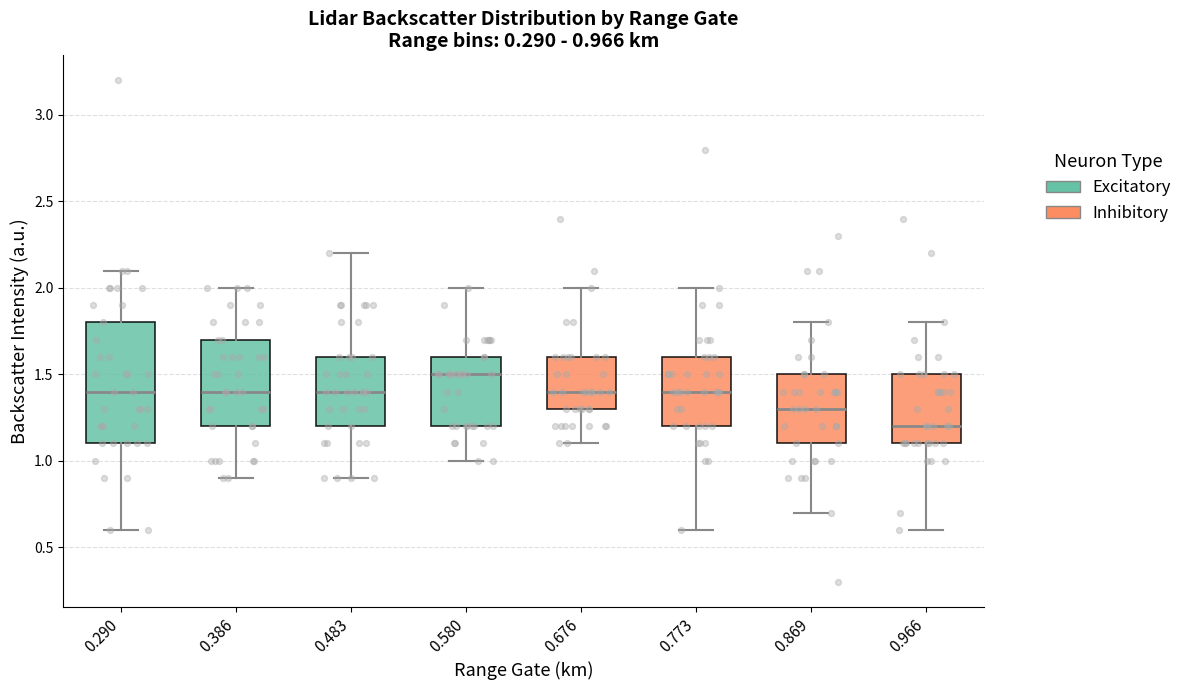

Which box is the tallest, from its lower edge to its upper edge?

0.290